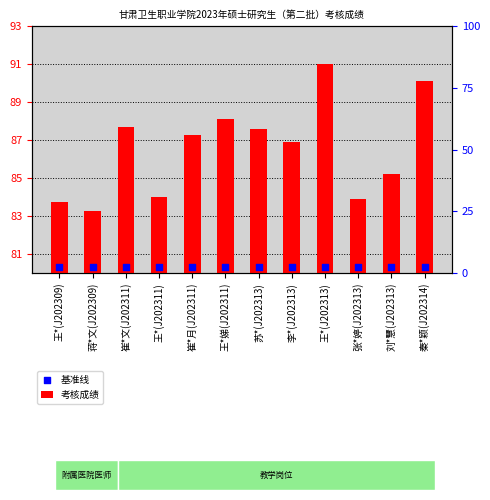

Is the value of 基准线 at 蒋*文(J202309) greater than the value of 考核成绩 at 苏*(J202313)?

No